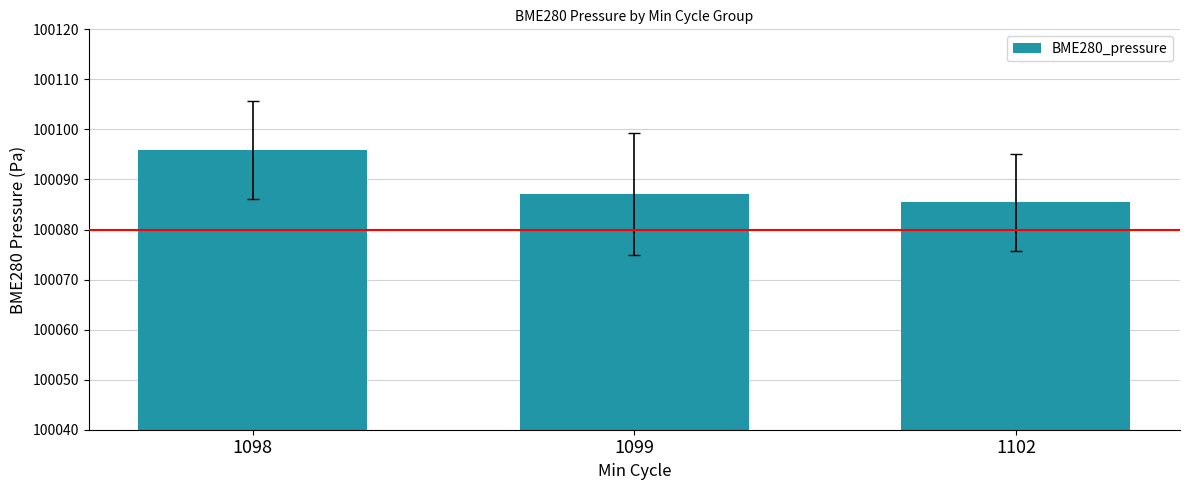

Read the value at 1098.

100095.9